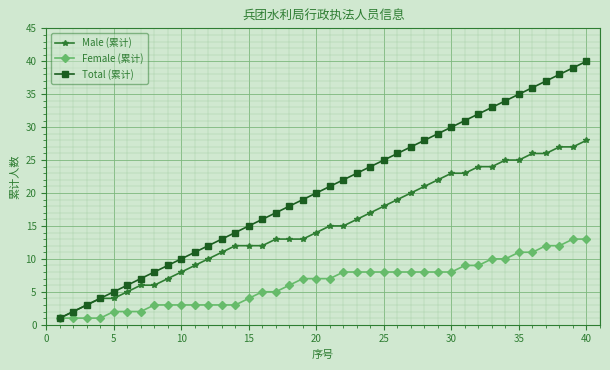

Rank the series by their average value, from highest to lowest.

Total (累计), Male (累计), Female (累计)